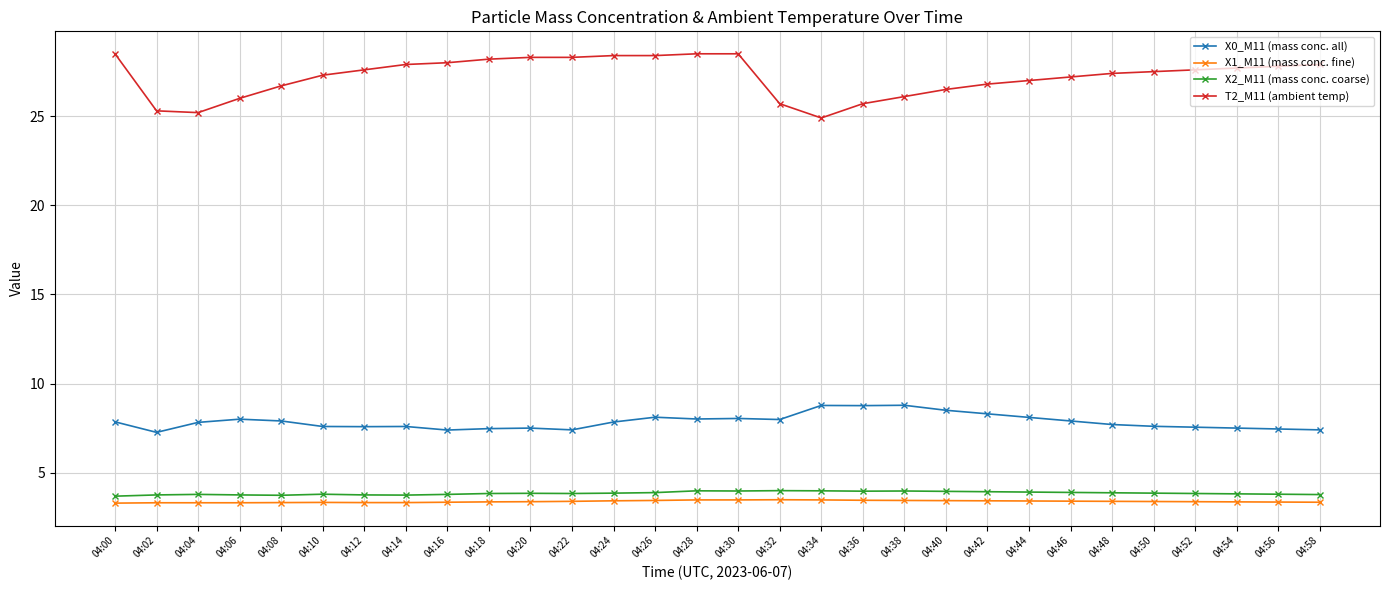

Count the number of data series in this chart.

4